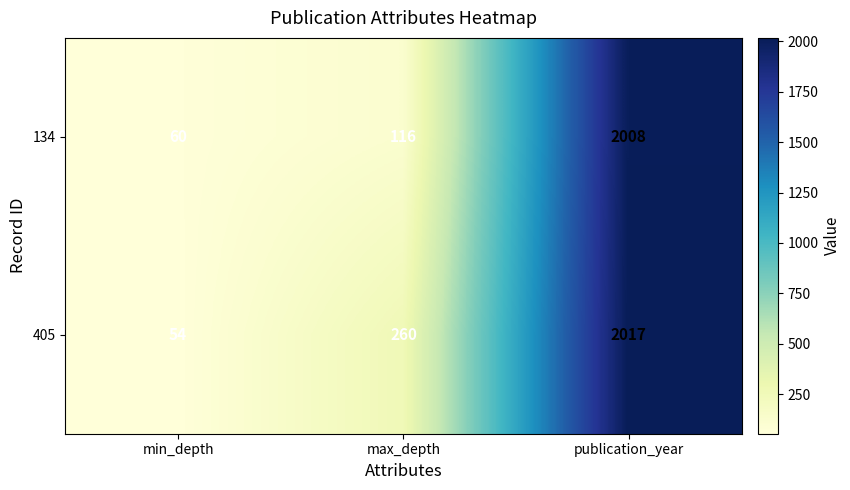

What is the spread (max minus min) of values at publication_year?

9